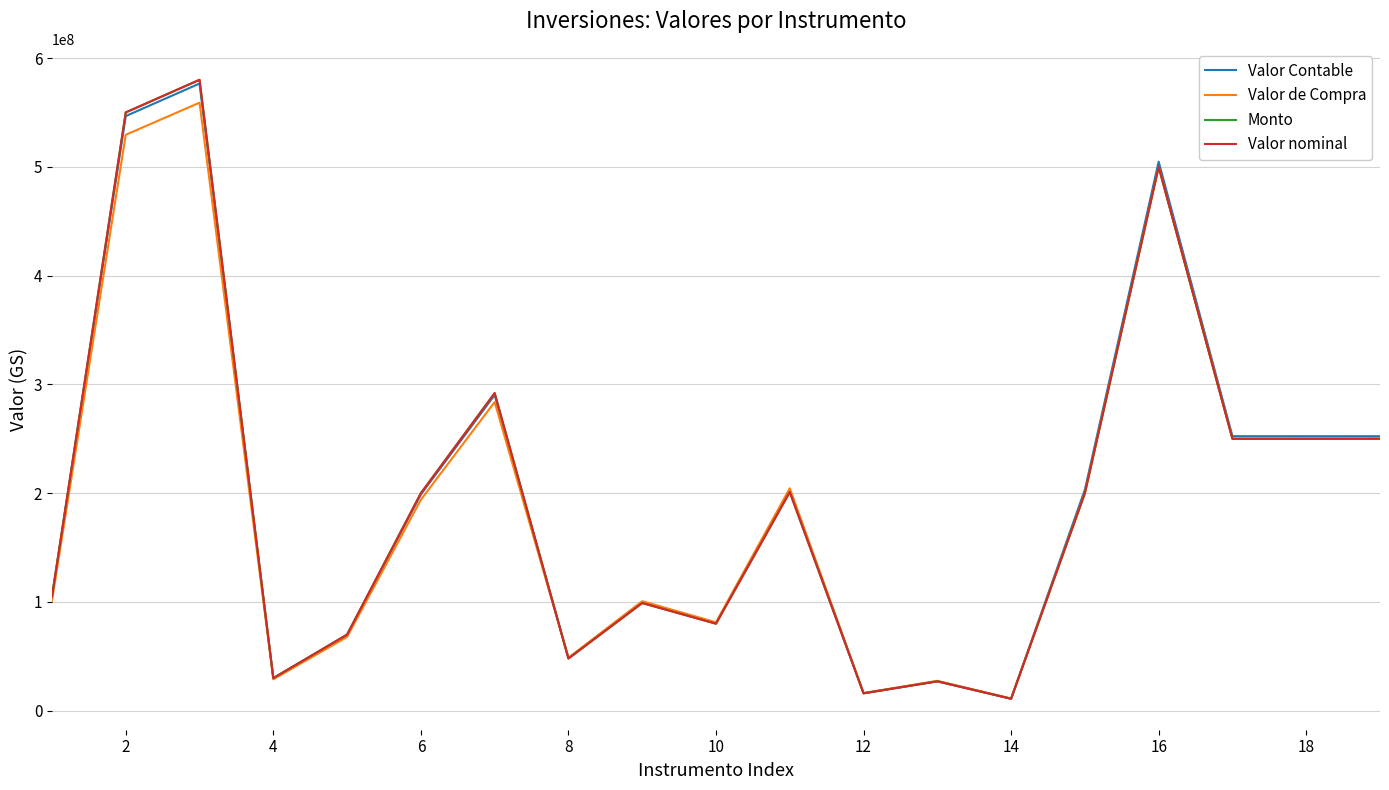

Does the chart have visible grid lines?

Yes